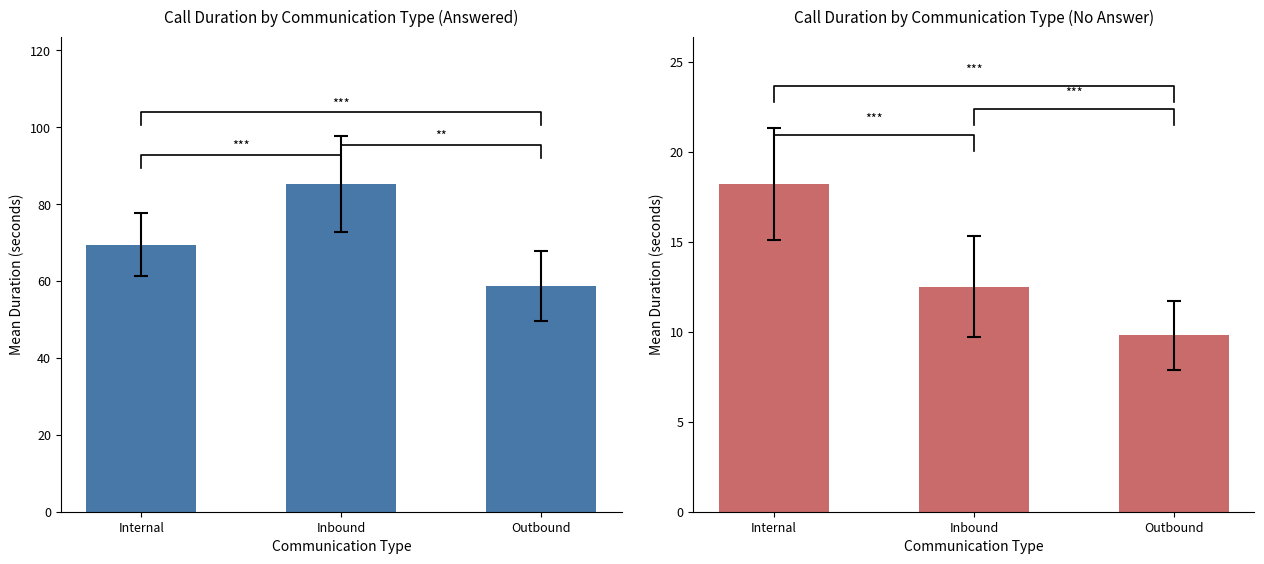

List the series in order of their overall mean, lowest first.

Mean Duration (No Answer), Mean Duration (Answered)